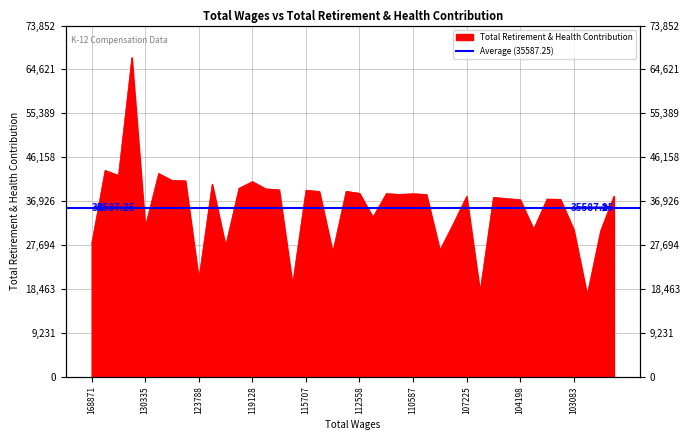

Reading right to left, list all the values displayed in this chart.

102644=37981	102750=30656	102750=17186	103083=30922	103336=37315	103492=37363	103742=31021	104198=37234	104348=37467	106135=37719	106710=17842	107225=37928	107811=32137	108065=26599	109848=38342	110587=38483	110595=38354	110690=38502	110731=33564	112558=38580	113403=38997	114248=26169	115596=38970	115707=39218	115972=19386	116077=39324	117610=39505	119128=41043	120844=39639	122304=27513	123565=40497	123788=20503	127008=41208	127033=41281	129616=42747	130335=31495	134473=67139	134732=42333	142009=43388	168871=27940